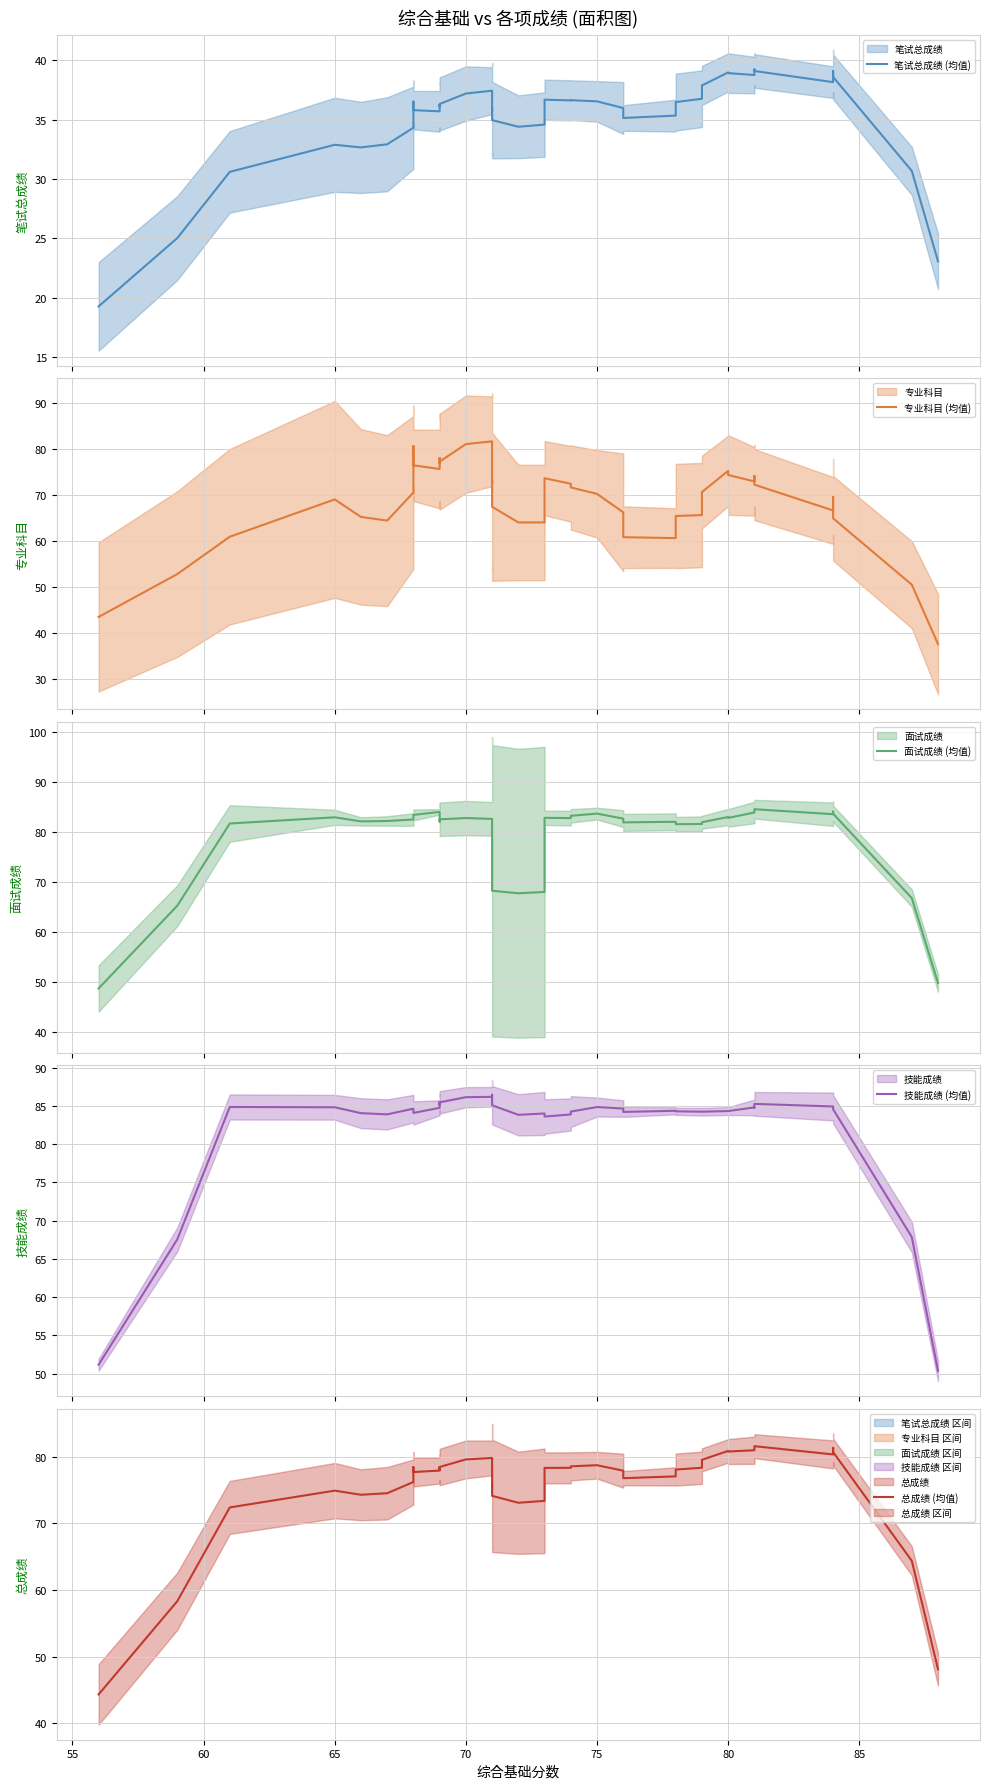

True or false: 笔试总成绩 (均值) and 面试成绩 (均值) cross at least once.

False